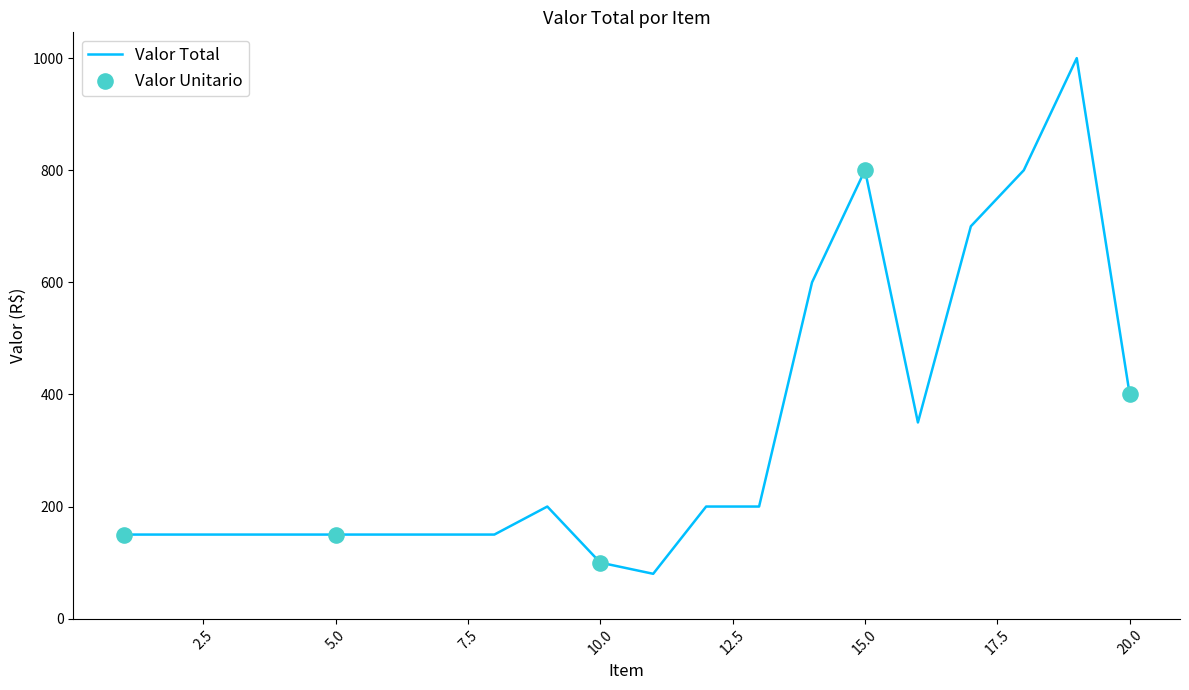

What is the greatest value displayed?

1000